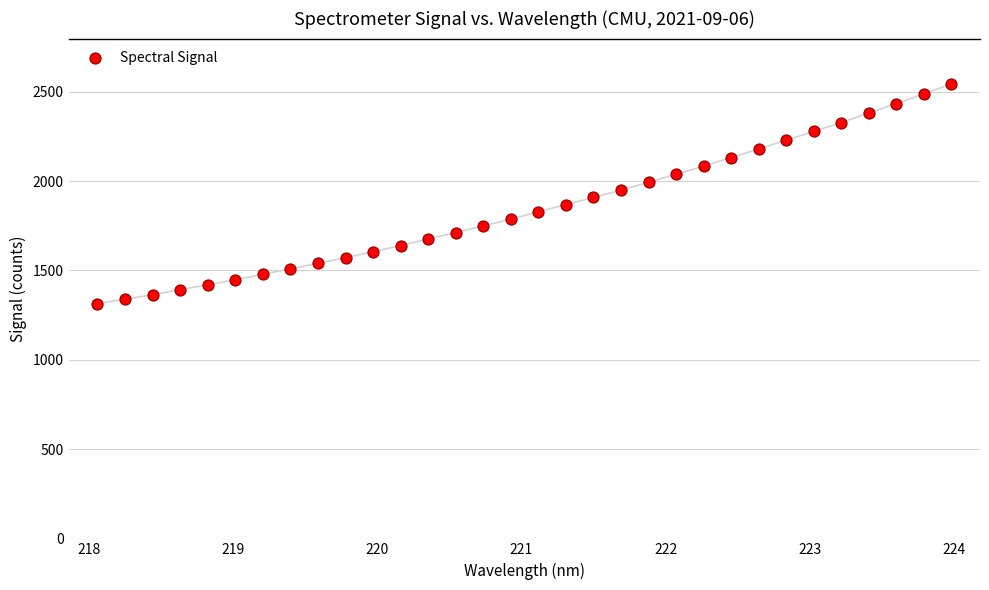

What is the range of X values (max minus min)?

5.9